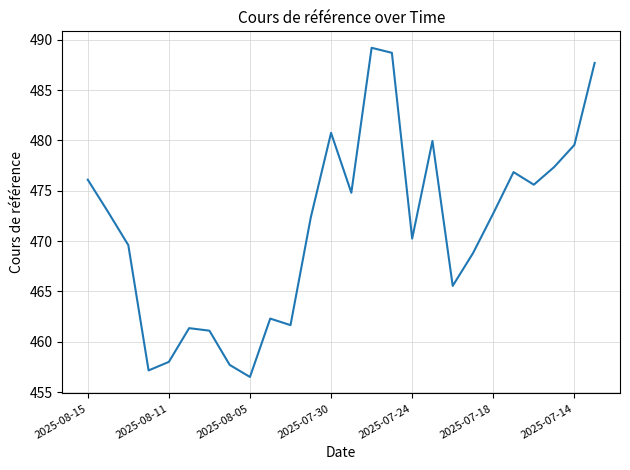

What is the greatest value displayed?

489.2